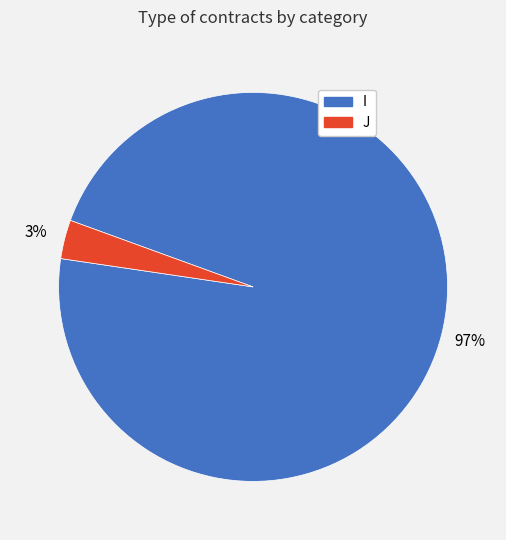

What percentage is the J slice, to the nearest percent?

3%